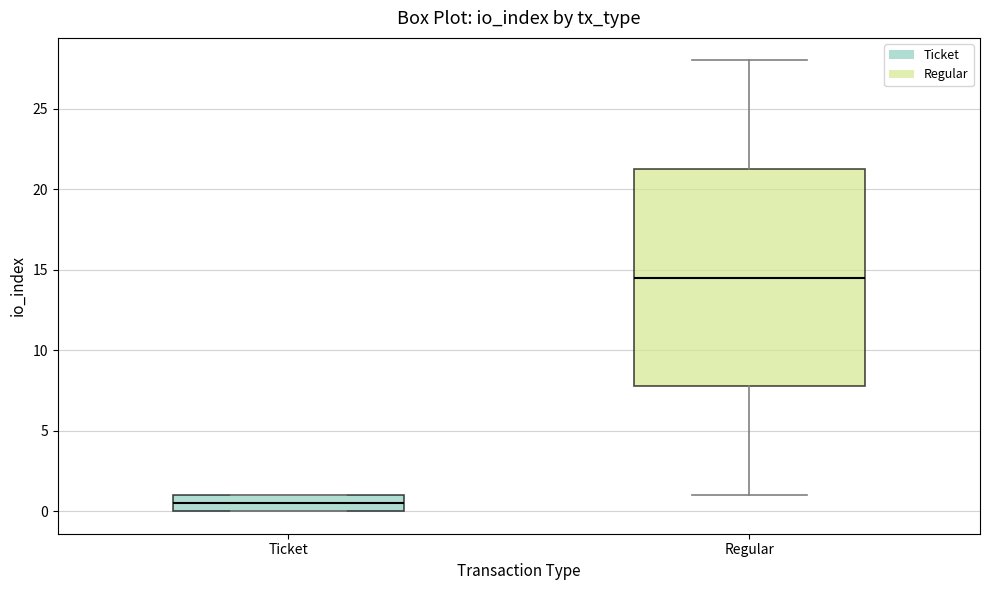

Where is the lower edge of the box for Ticket on the y-axis? The values are not printed on the chart, so give them approximately, as read against the axis.

0.0